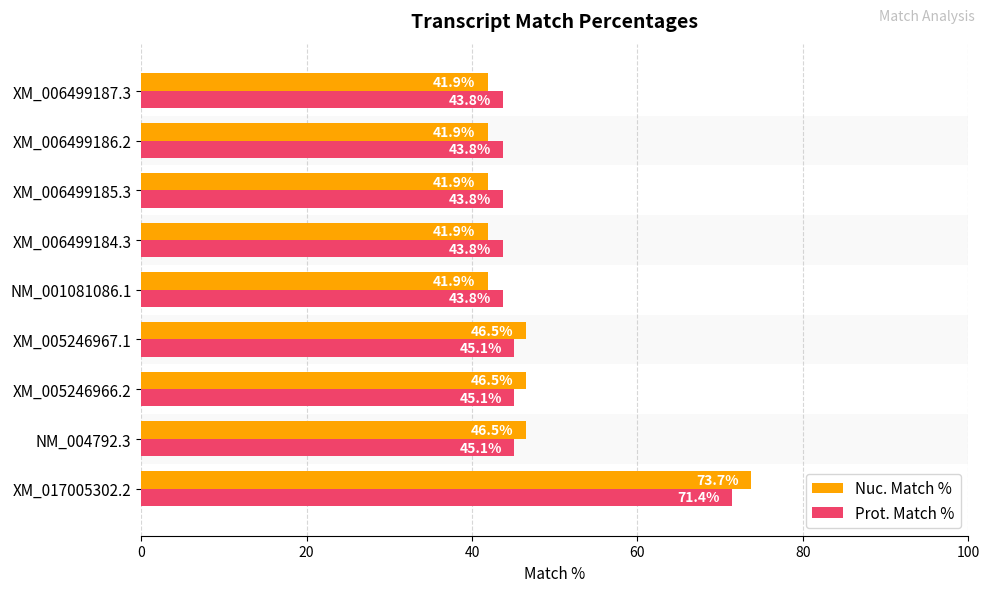

Which category has the highest value in the Prot. Match % series?

XM_017005302.2